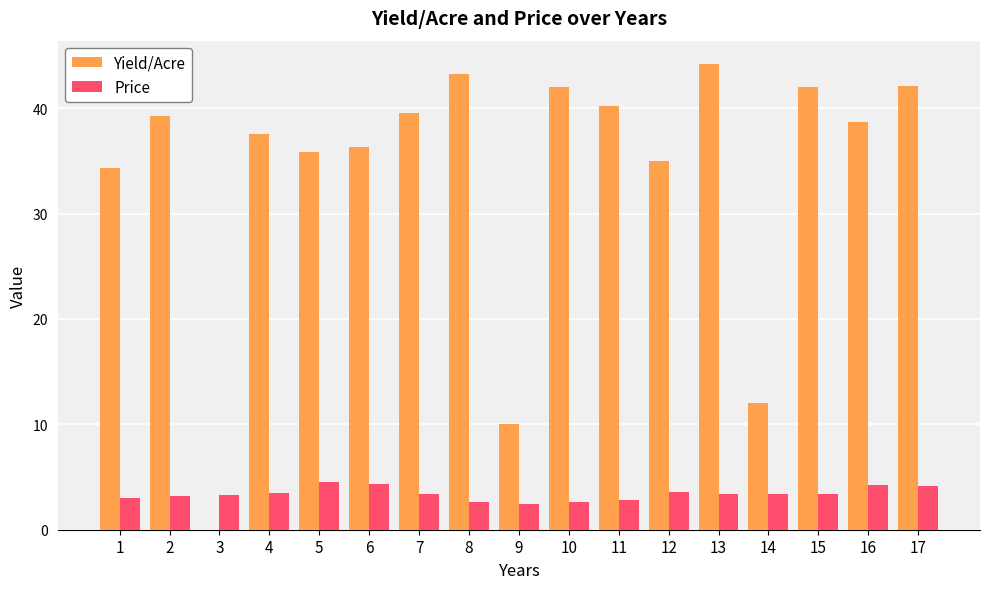

What is the difference between the Yield/Acre values at 12 and 10?

7.0